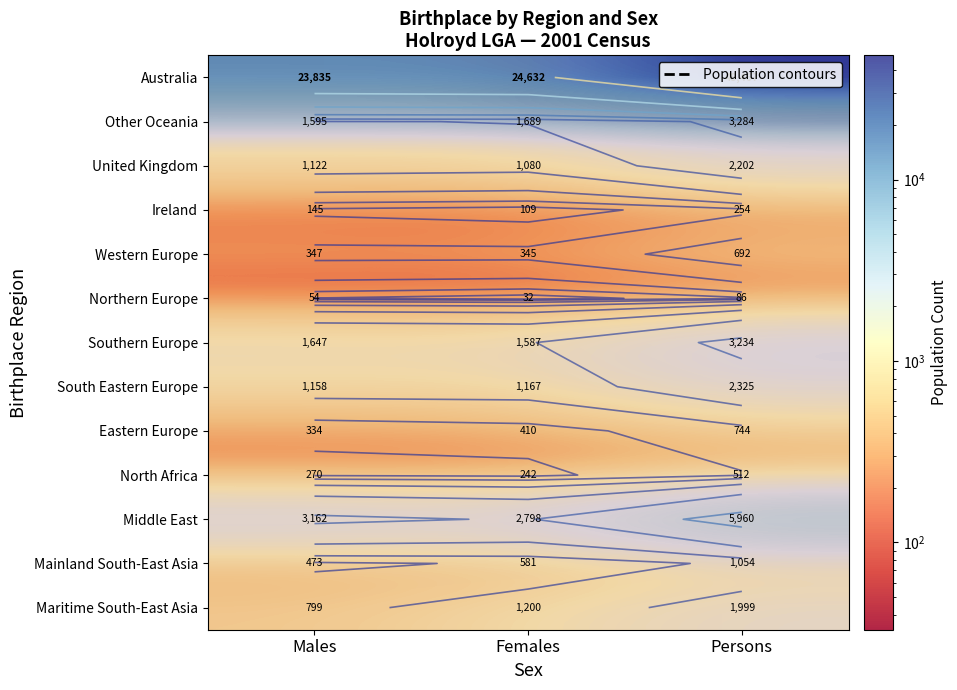

Count the number of data series in this chart.

13